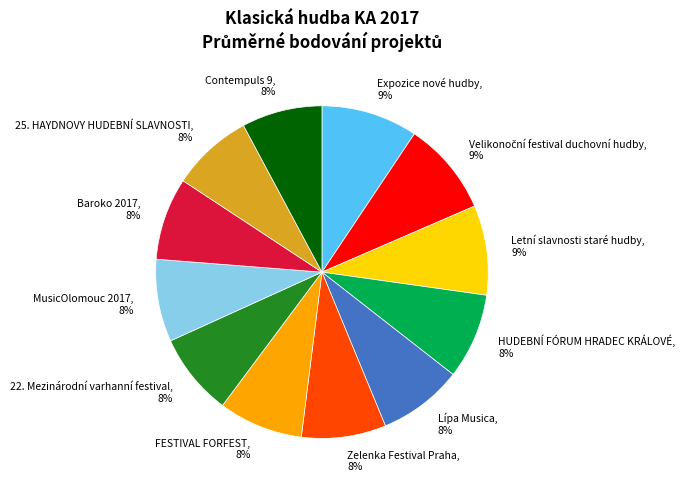

What percentage is the Letní slavnosti staré hudby, 9% slice, to the nearest percent?

9%